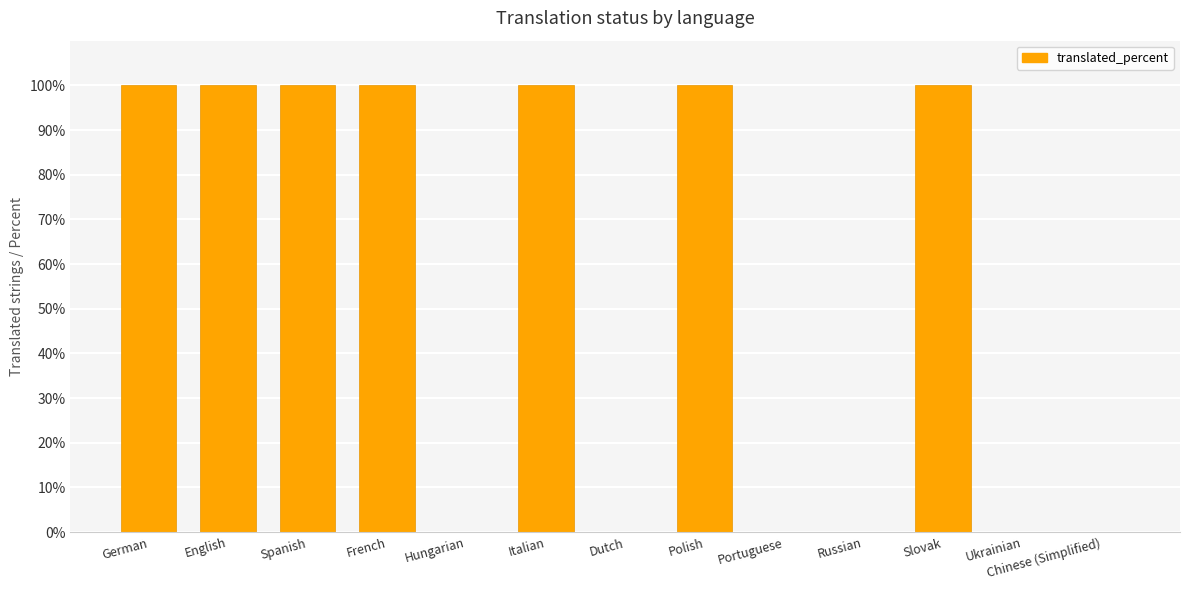

What is the sum of all values?

700